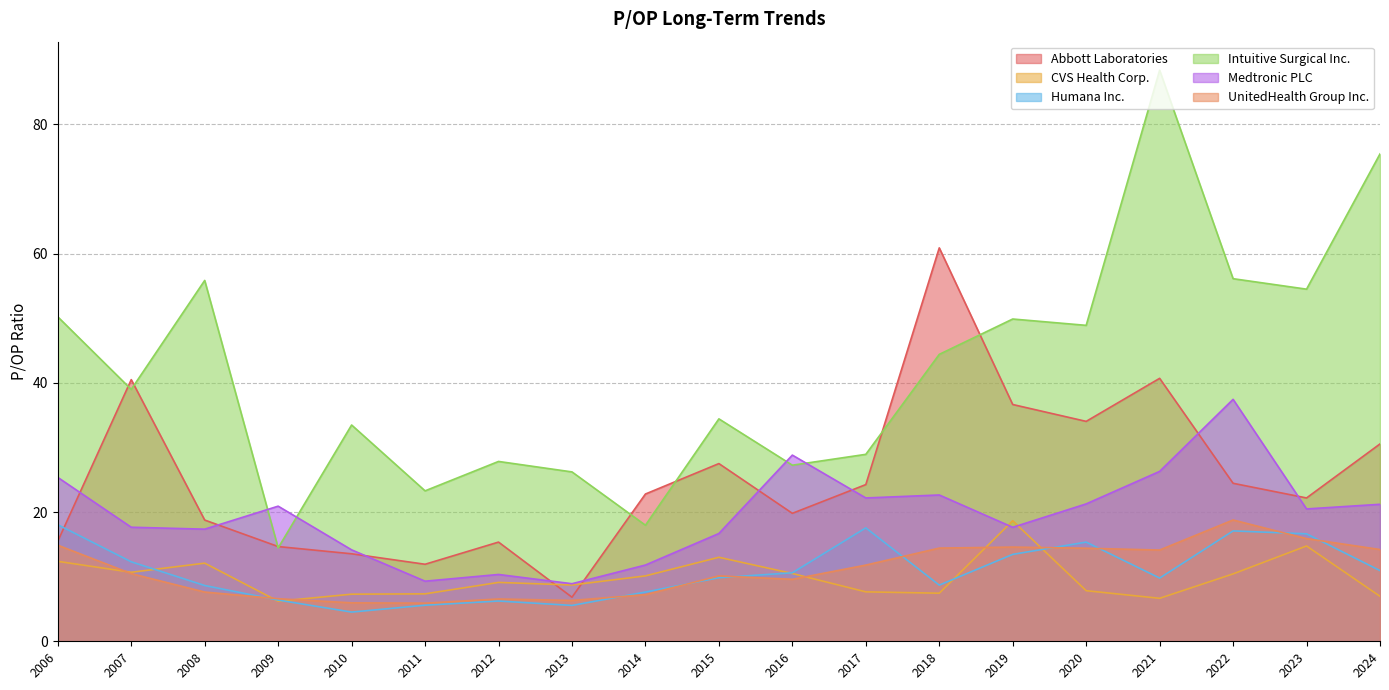

The Medtronic PLC series shows 16.9 at 2014. True or false?

False